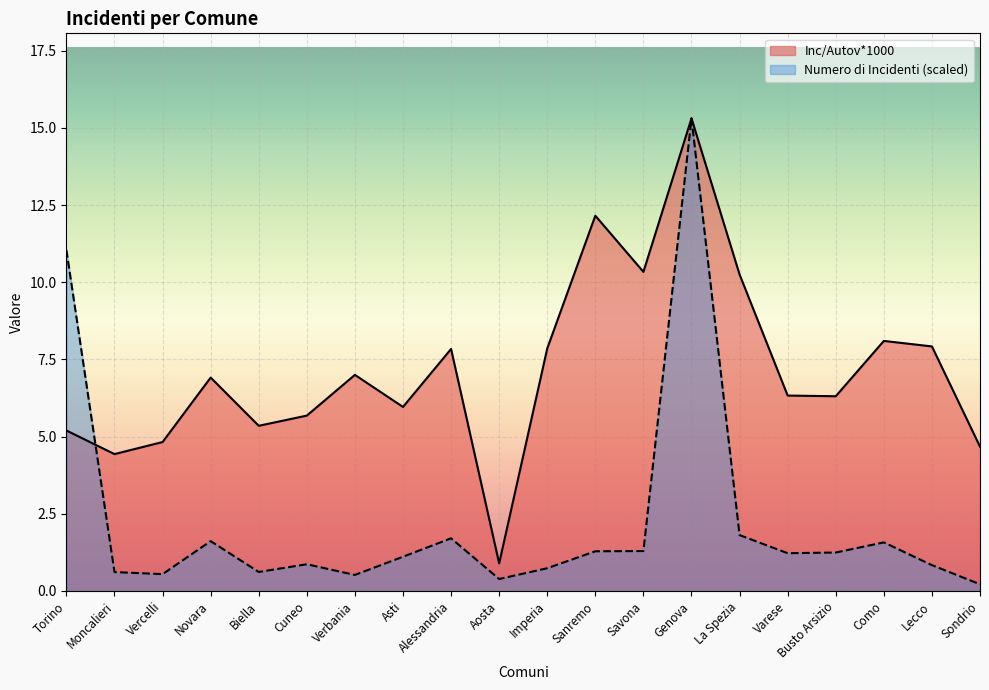

List the series in order of their peak value, lowest first.

Inc/Autov*1000, Numero di Incidenti (scaled)